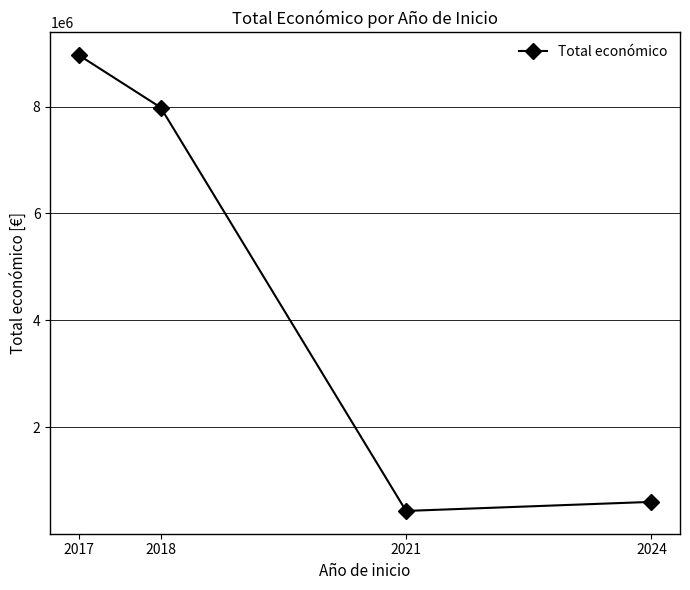

At which category does the chart reach its minimum across all series?

2021